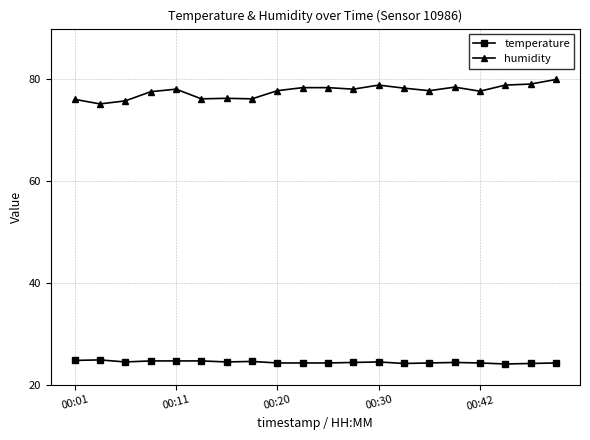

True or false: temperature and humidity intersect in this chart.

False